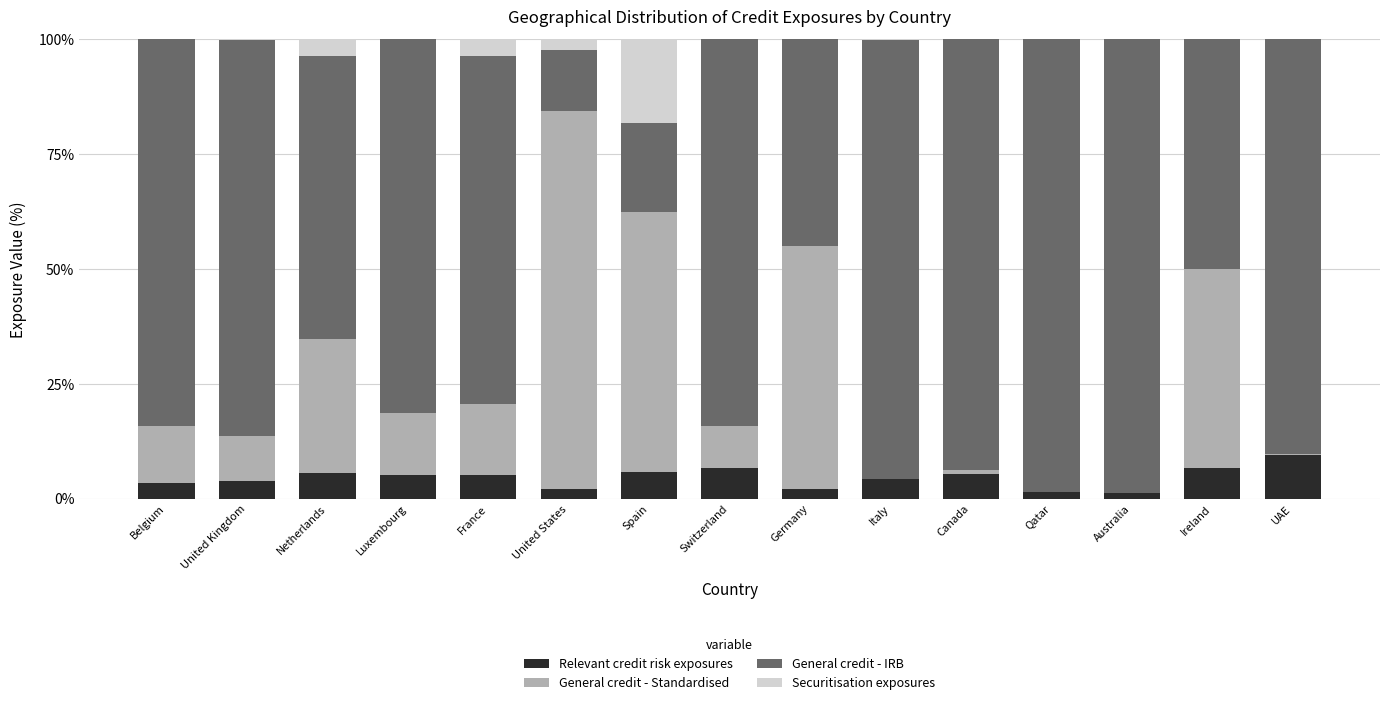

Which category has the highest value in the Relevant credit risk exposures series?

UAE